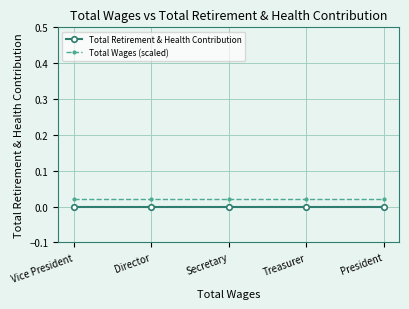

List the labels in order of Total Wages (scaled) value, largest first.

Vice President, Director, Secretary, Treasurer, President